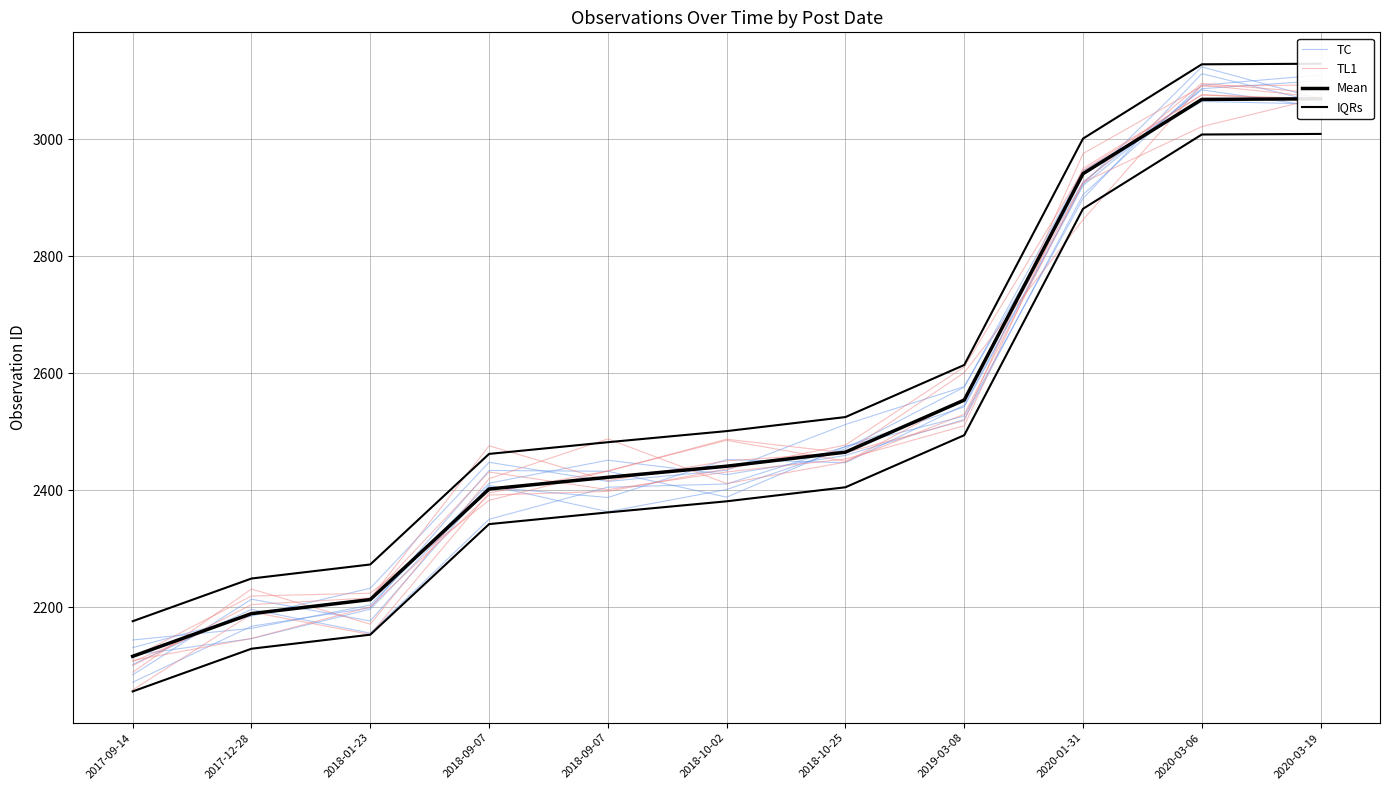

What is the approximate value of Mean at 2020-03-06?

3068.0